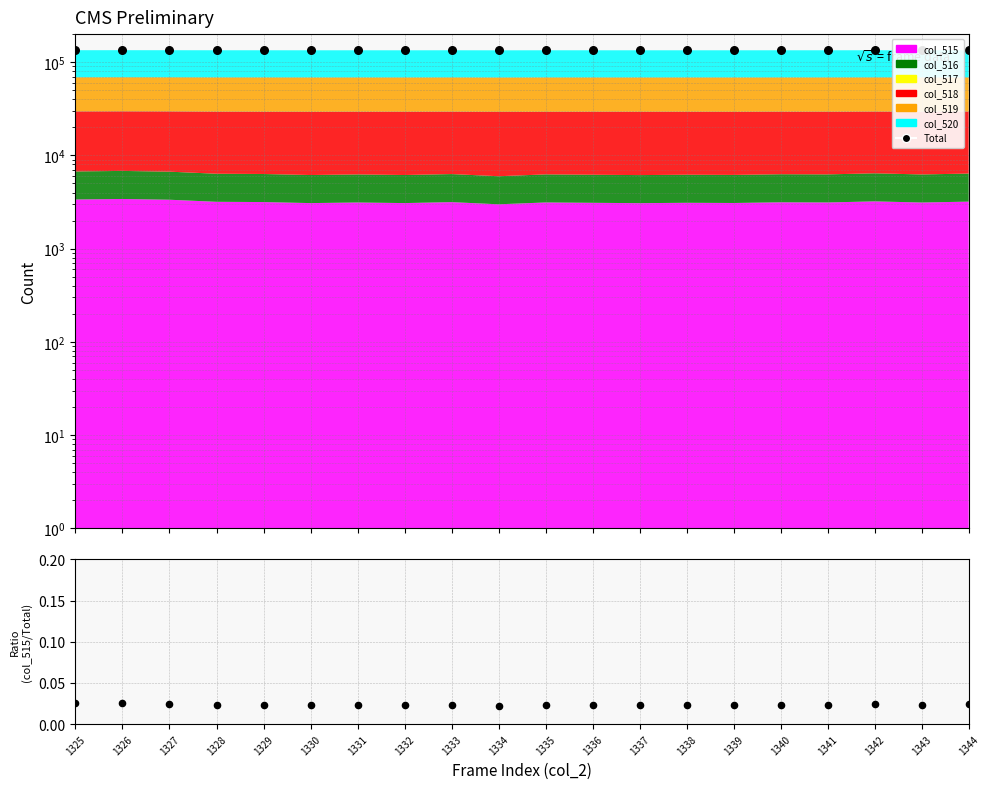

What is the ratio of the value at 1327 to the value at 1329?

1.0